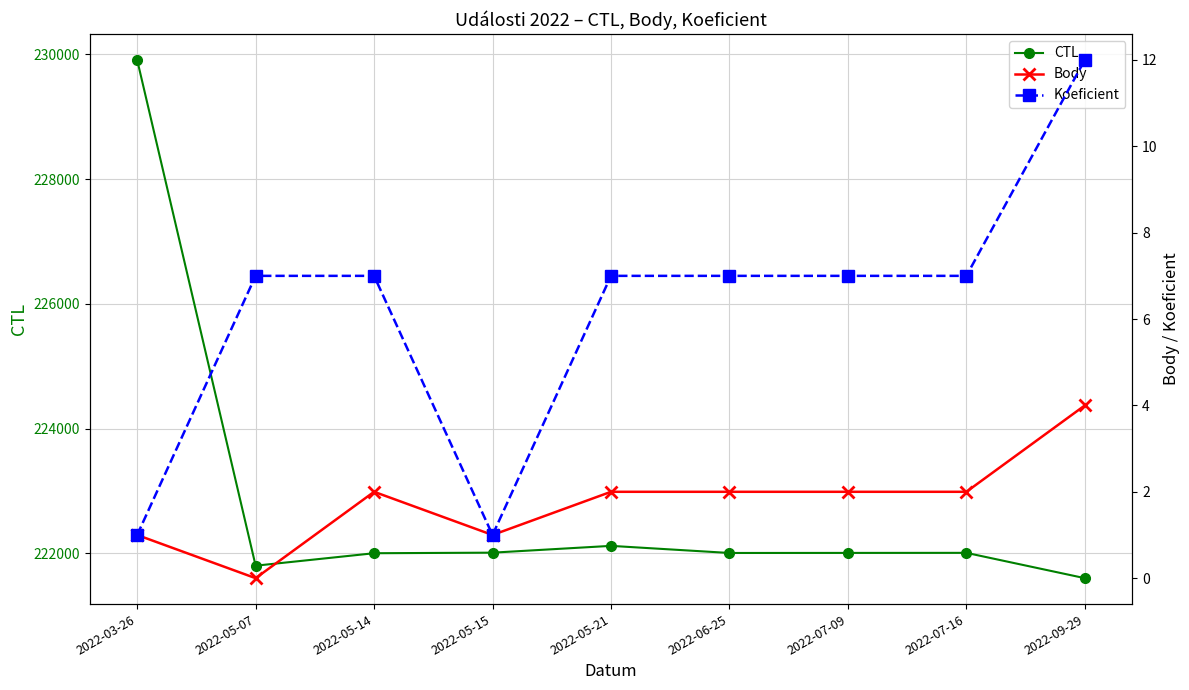

Rank the series by their maximum value, from lowest to highest.

Body, Koeficient, CTL